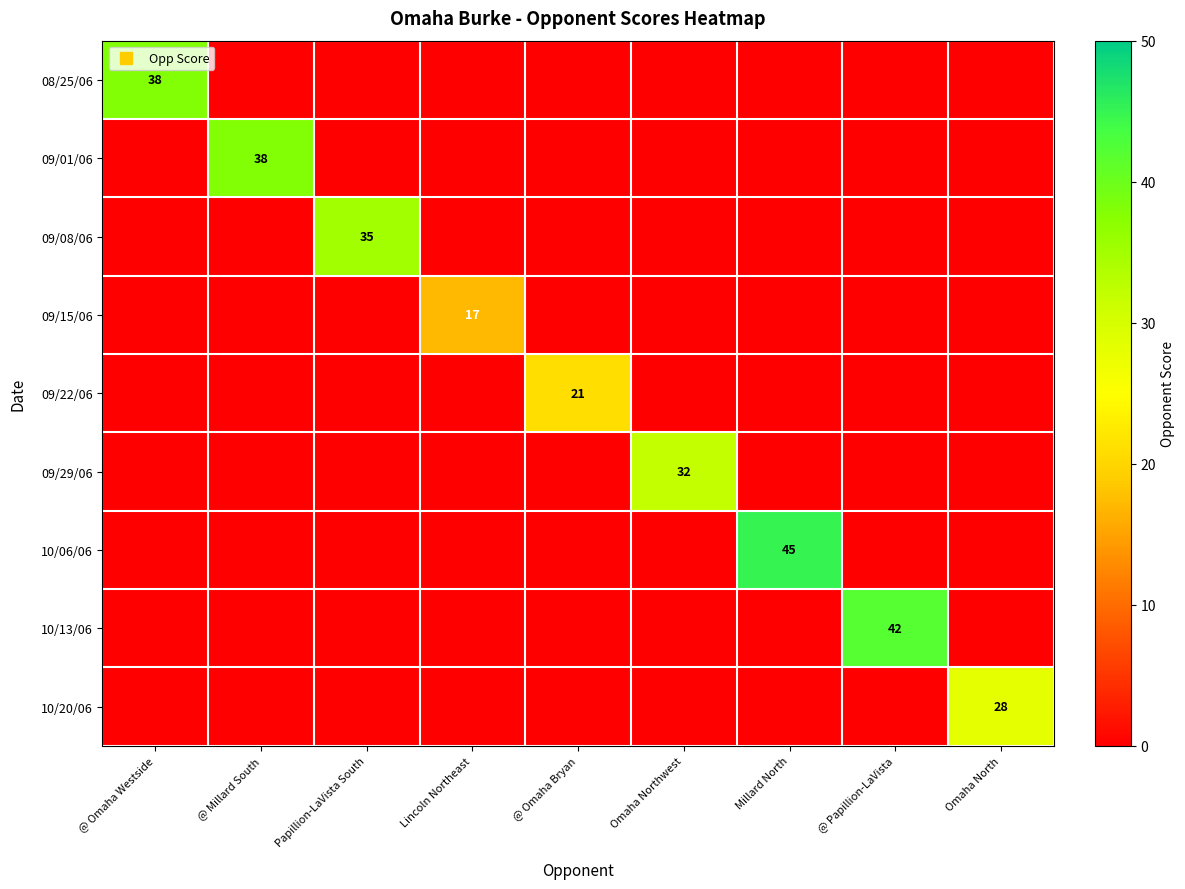

How many values in 09/15/06 are above zero?

1